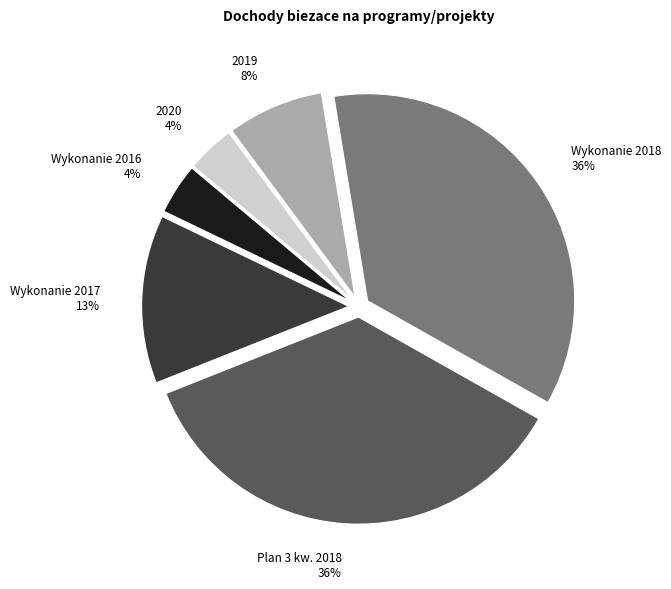

How many segments does this pie chart have?

6